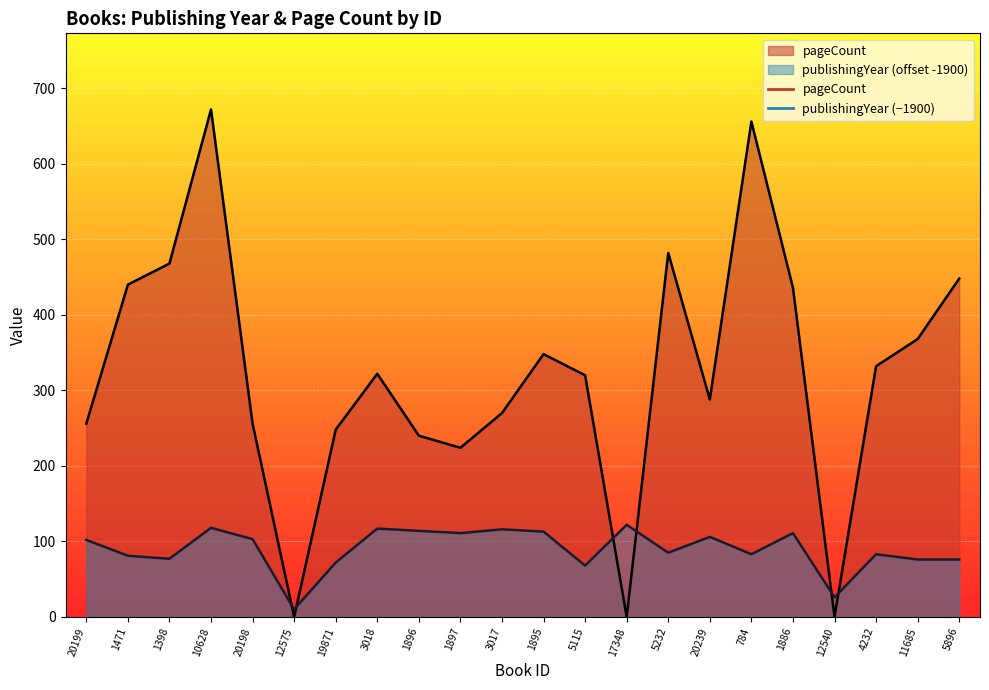

Which series has the largest range (max minus min)?

pageCount